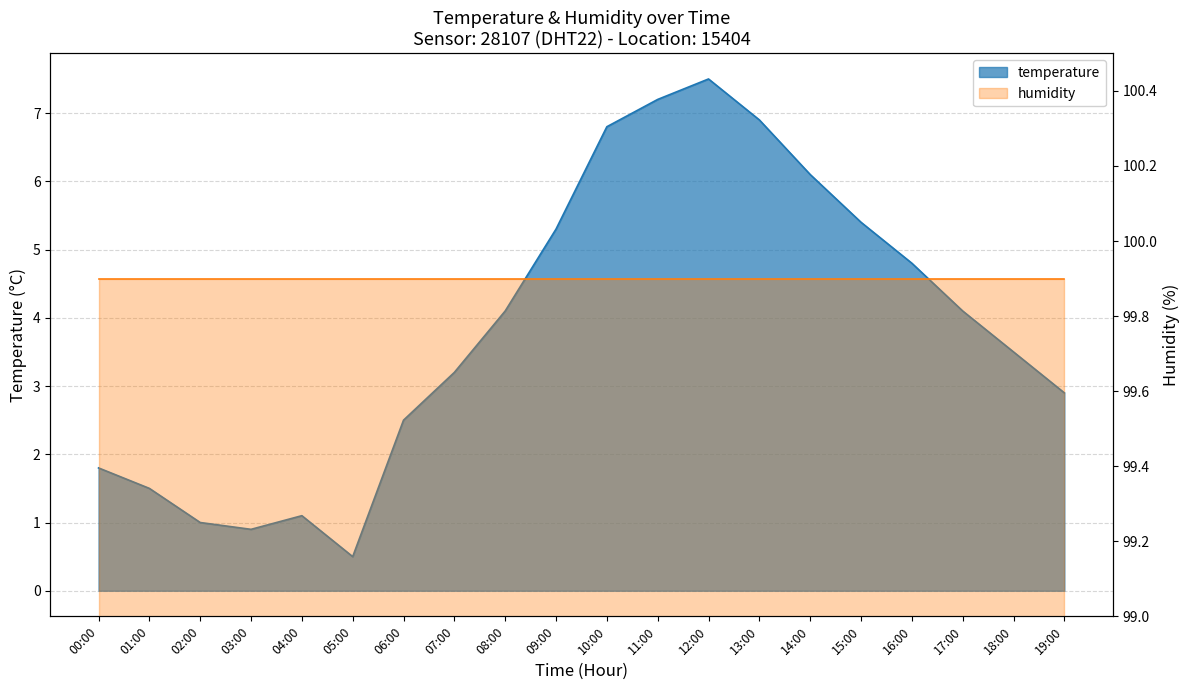

True or false: the data shows 7.9 at 16:00.

False